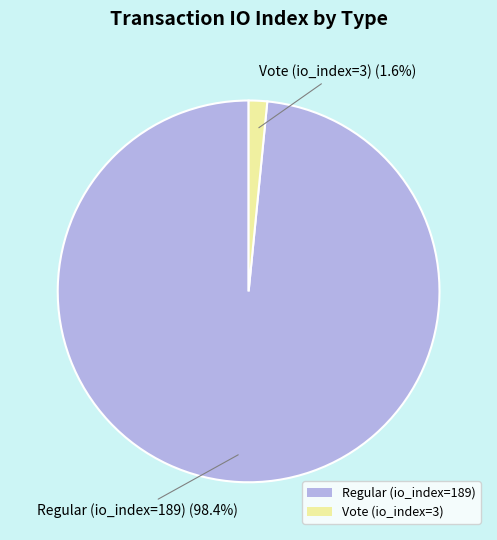

Is there any slice that represents more than half of the pie?

Yes